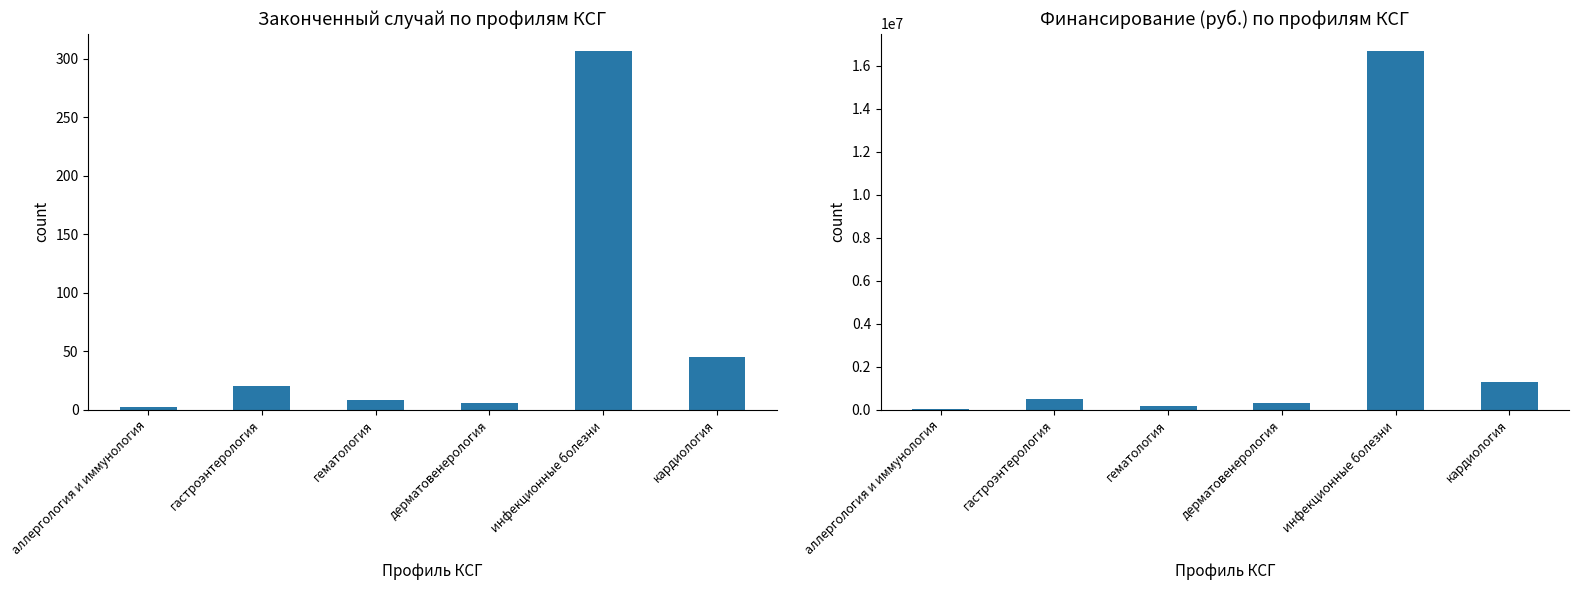

What is the total value across all series at гематология?

168678